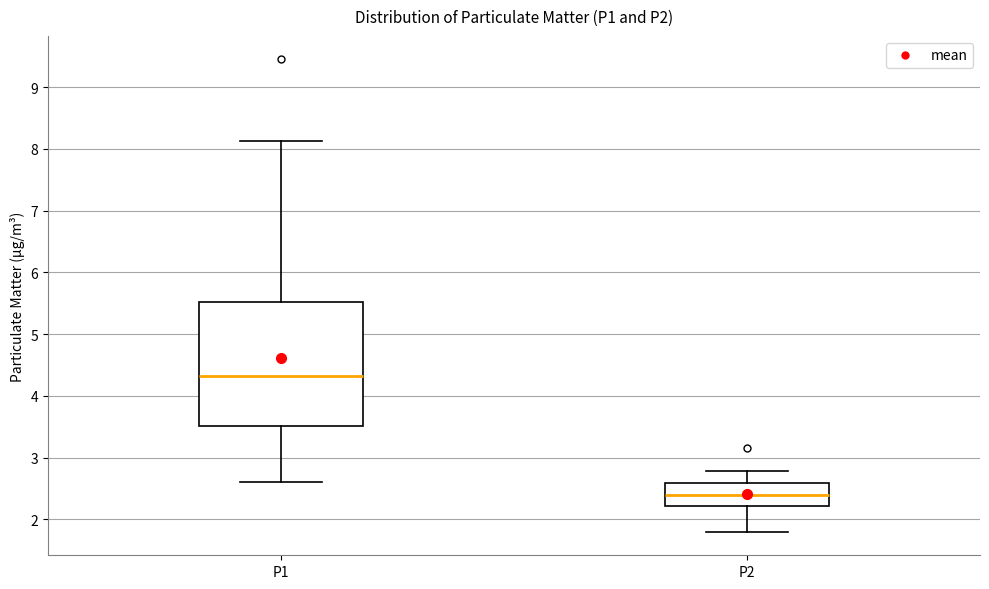

Which box is the tallest, from its lower edge to its upper edge?

P1